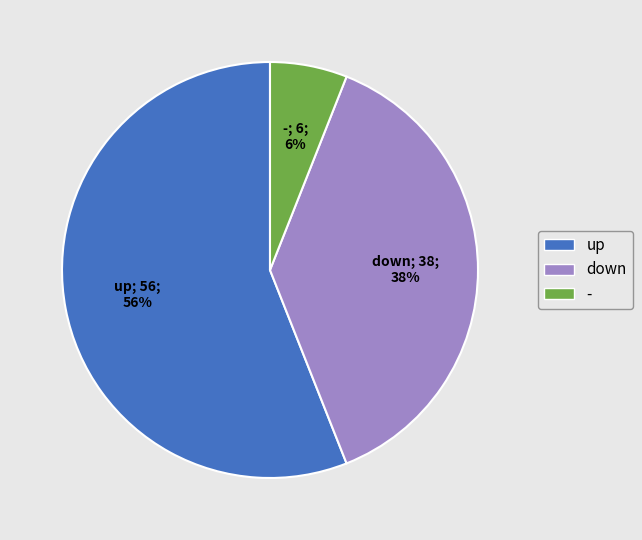

Which category has the smallest portion of the pie?

-